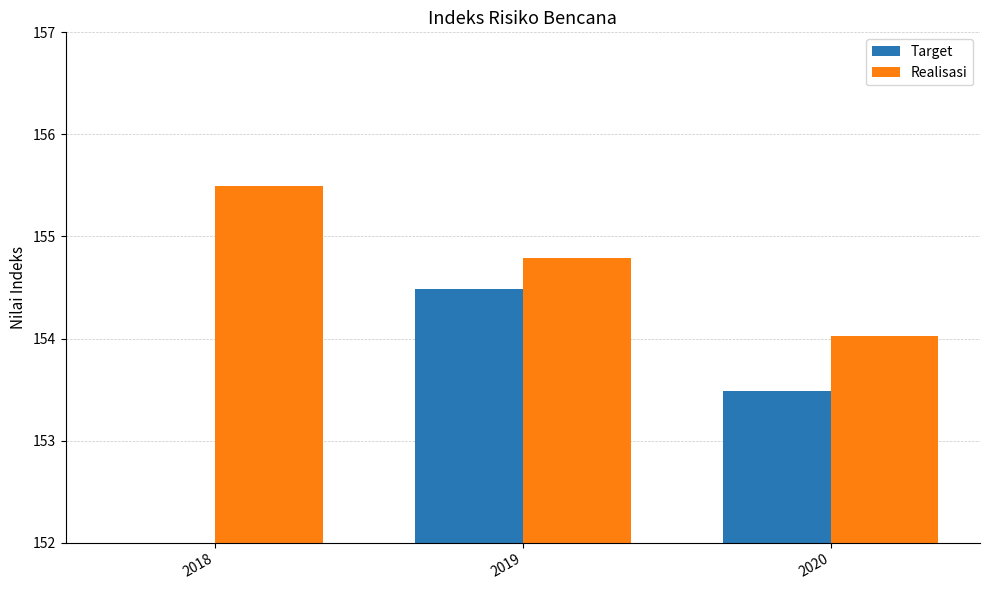

The Target series shows 0.0 at 2018. True or false?

True